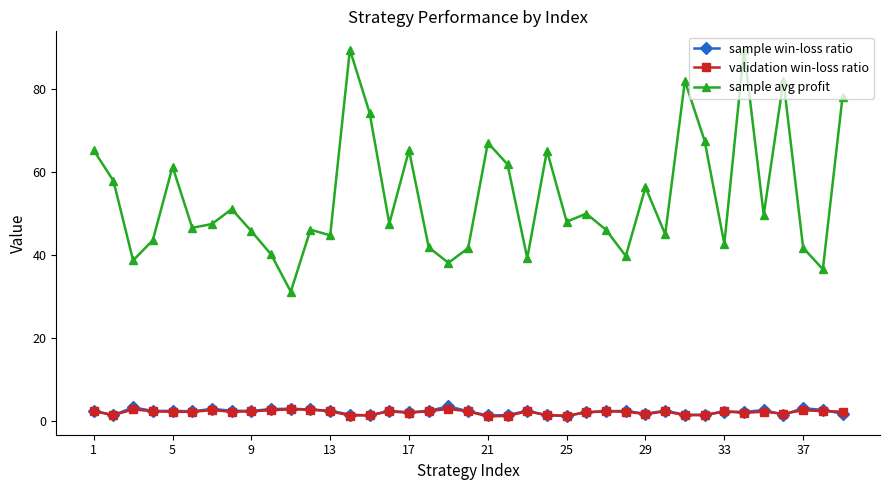

How many categories are shown in the chart?

39